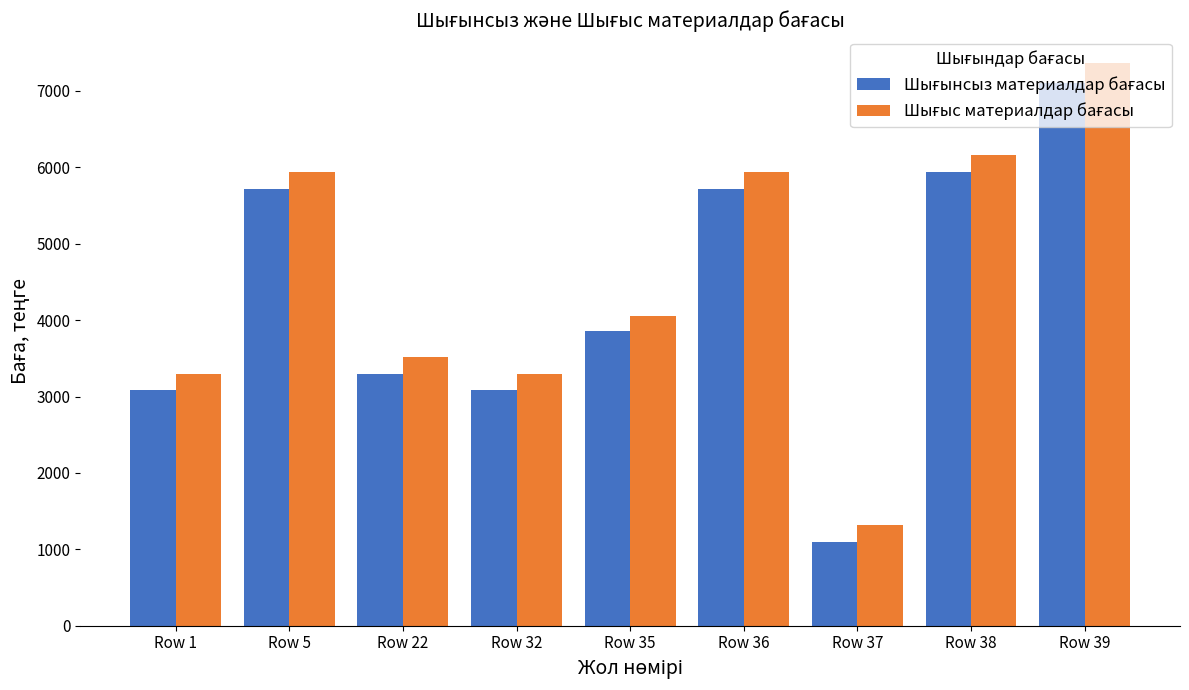

What is the difference between the highest and lowest values at Row 22?

220